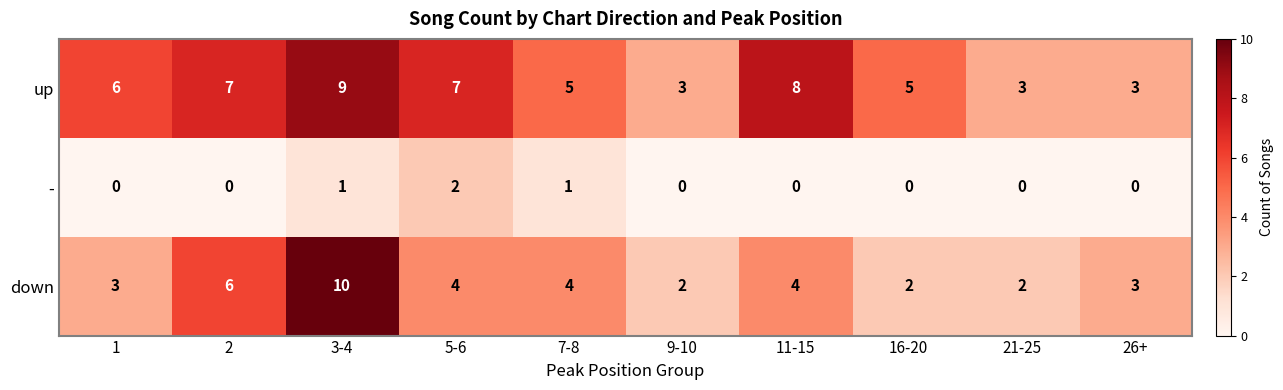

Count the number of categories in the chart.

10